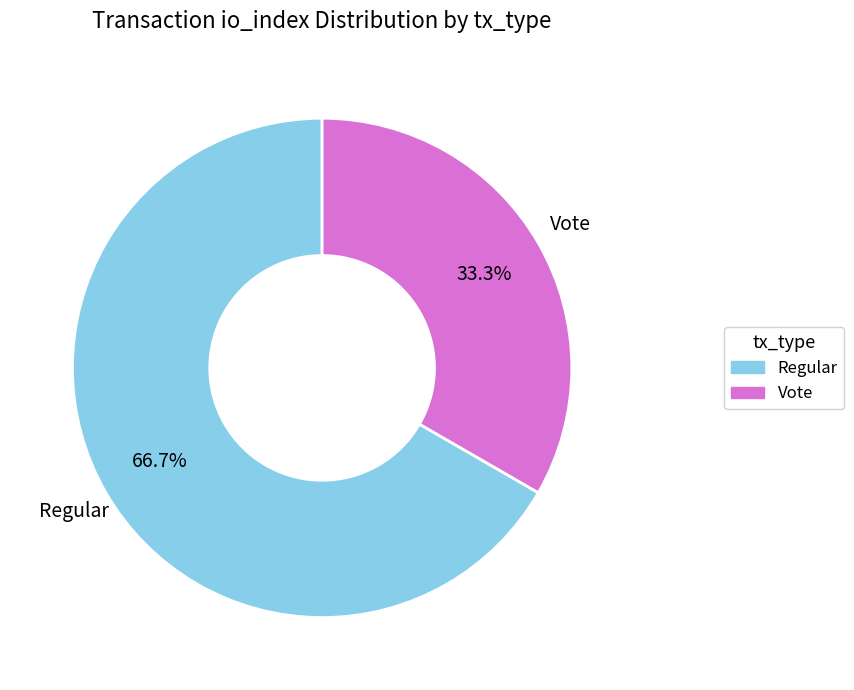

Which category has the smallest portion of the pie?

Vote